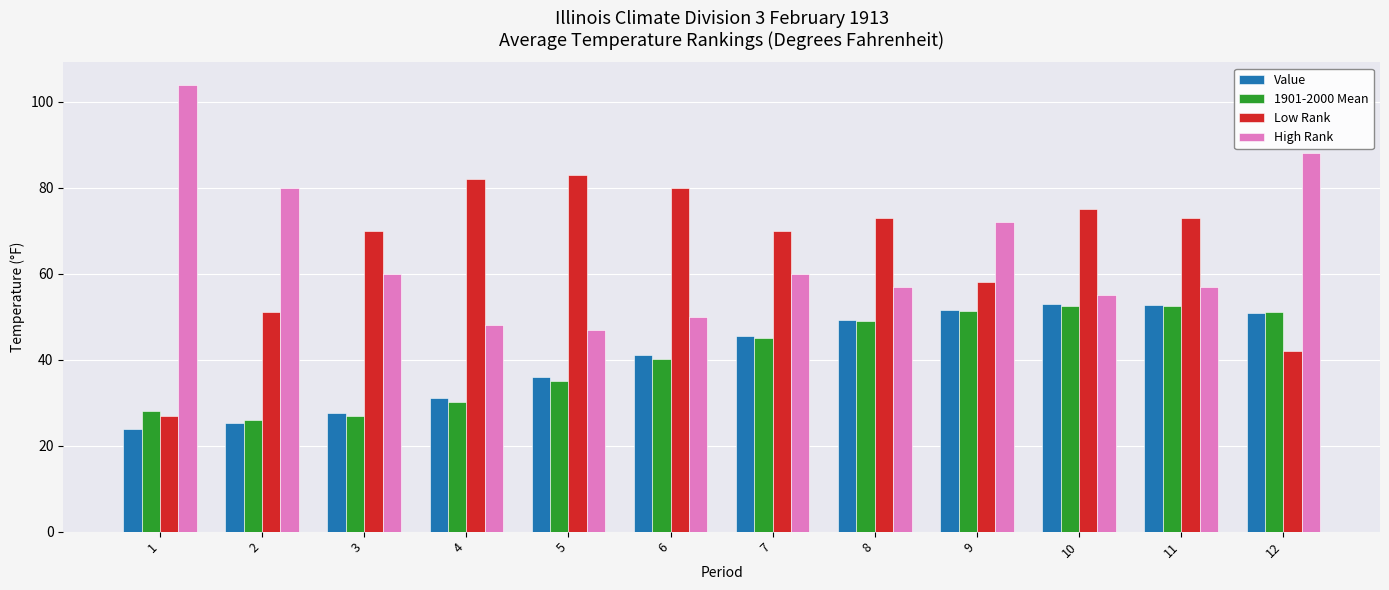

What is the spread (max minus min) of values at 8?

24.1